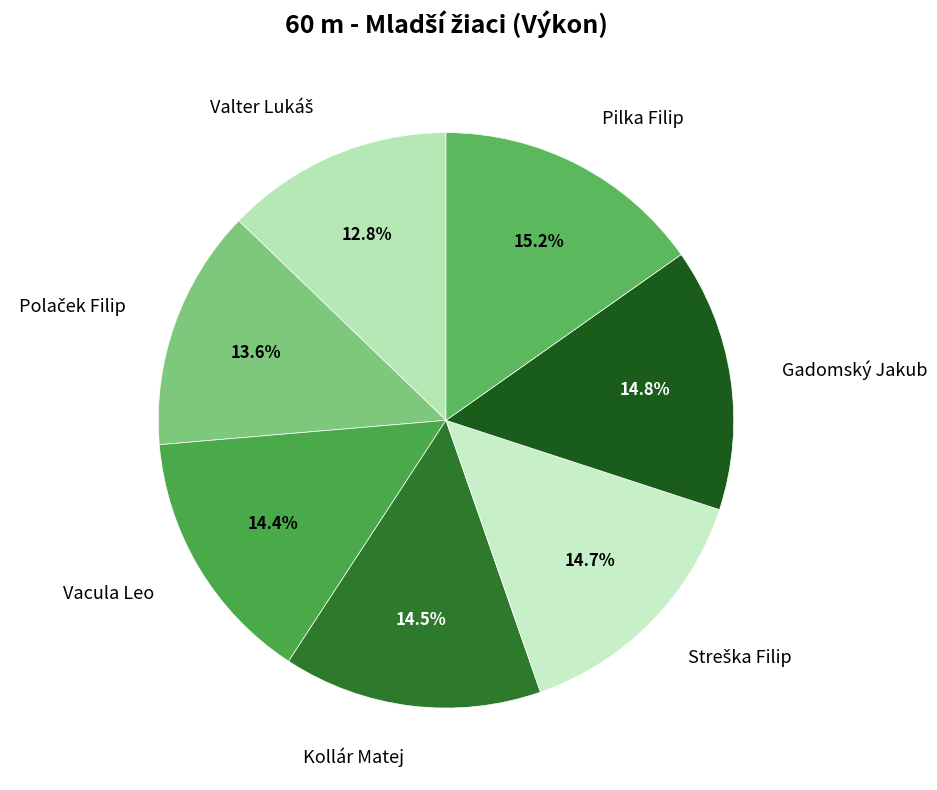

What percentage is the Gadomský Jakub slice, to the nearest percent?

15%